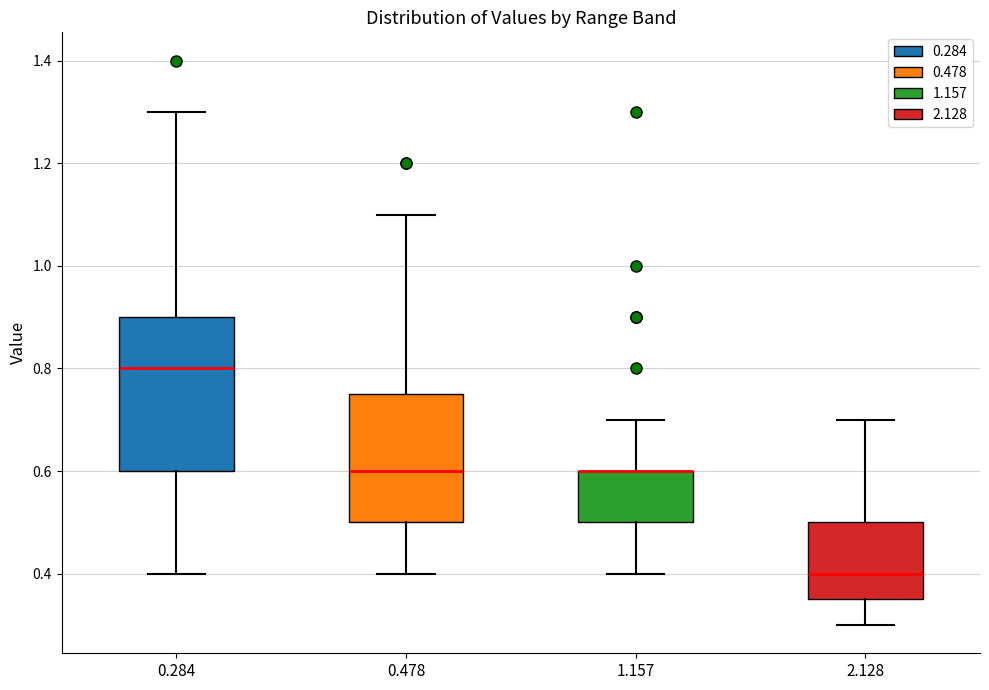

Reading left to right, read every box against the y-axis: the position of its median line, the range the box covers, and the ends of its whiskers. The values are not printed on the chart, so give them approximately, as read against the axis.

0.284: median 0.80, box 0.60 to 0.90, whiskers 0.40 to 1.30
0.478: median 0.60, box 0.50 to 0.76, whiskers 0.40 to 1.10
1.157: median 0.60 (drawn on the box's upper edge), box 0.50 to 0.60, whiskers 0.40 to 0.70
2.128: median 0.40, box 0.36 to 0.50, whiskers 0.30 to 0.70